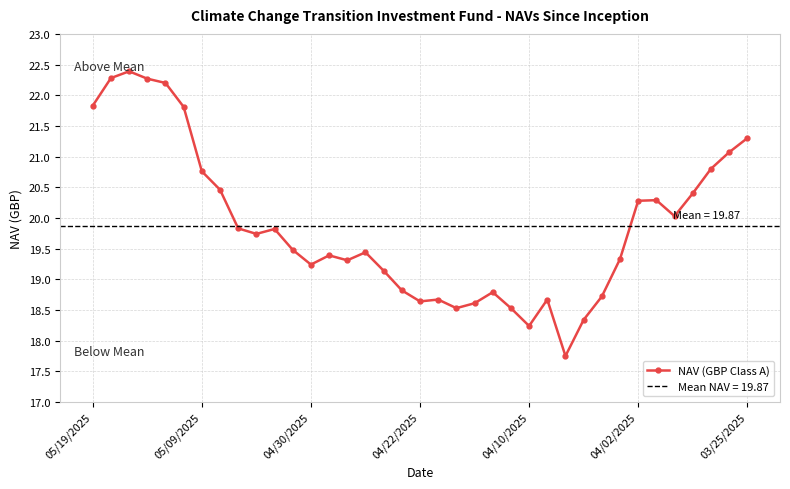

What is the greatest value displayed?

22.4